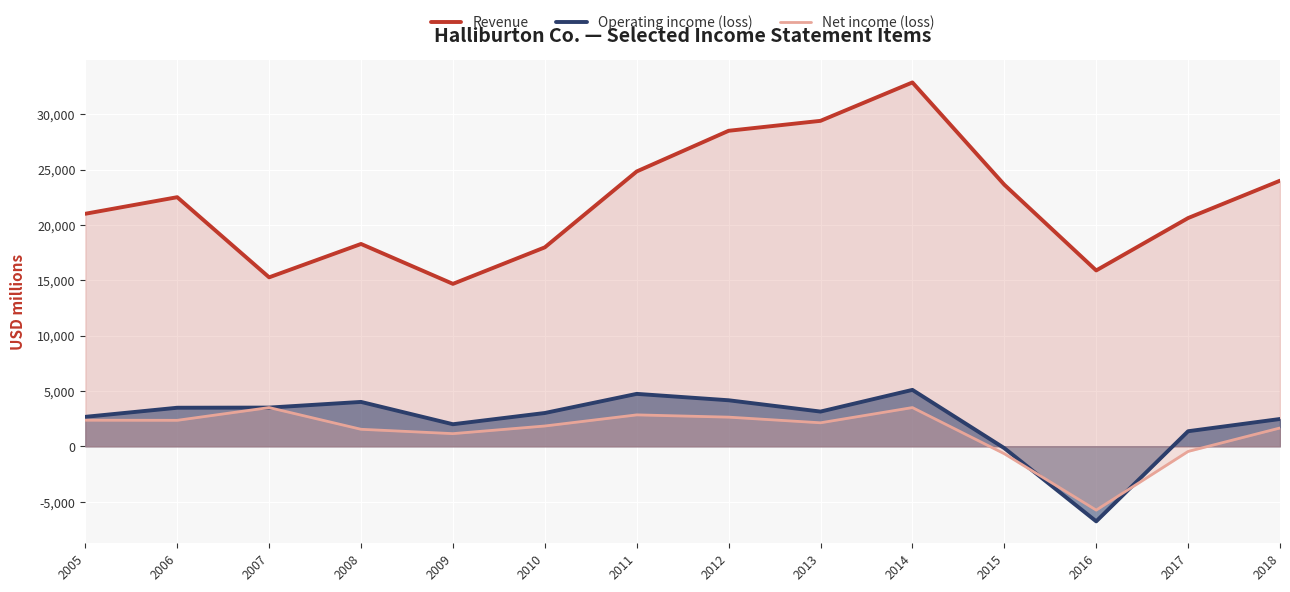

At which label does Operating income (loss) first exceed 3138?

2006